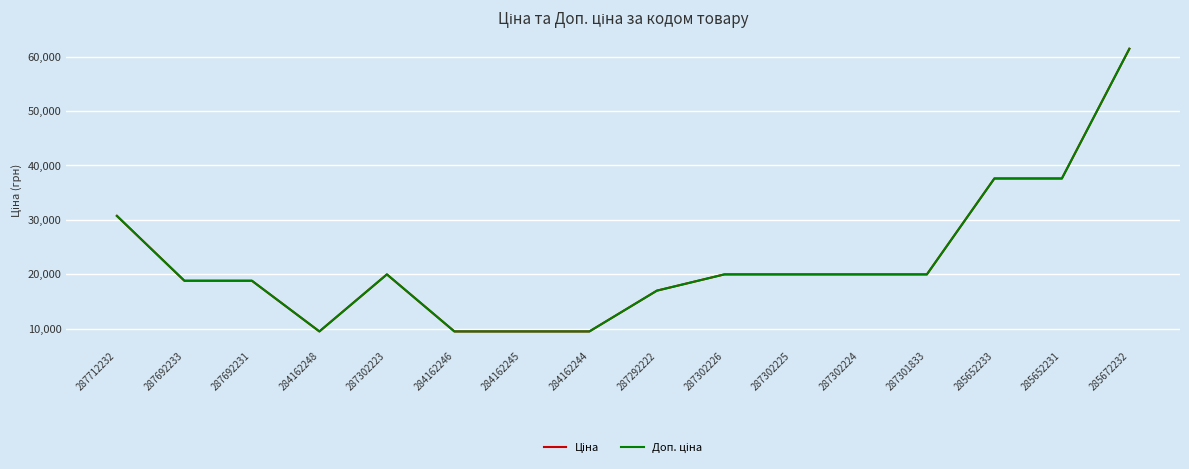

What is the label of the 14th point from the left?

285652233